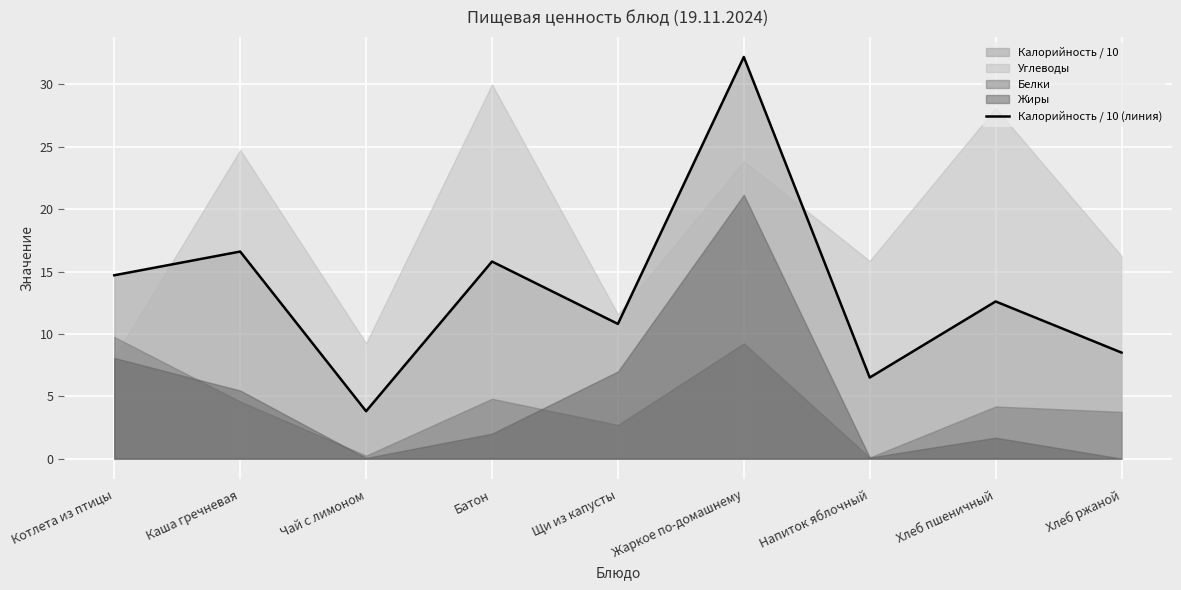

True or false: the data has more than 1 interior local peaks.

True